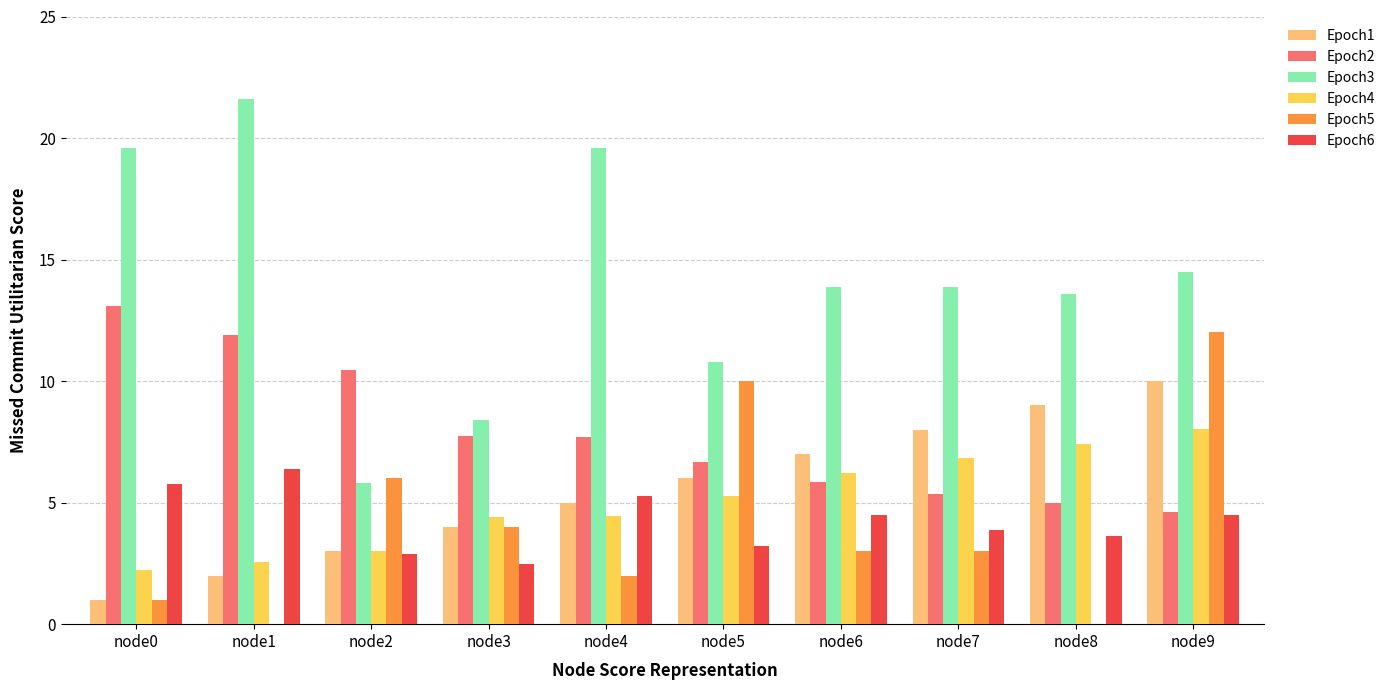

At which category is the sum across all series the highest?

node9